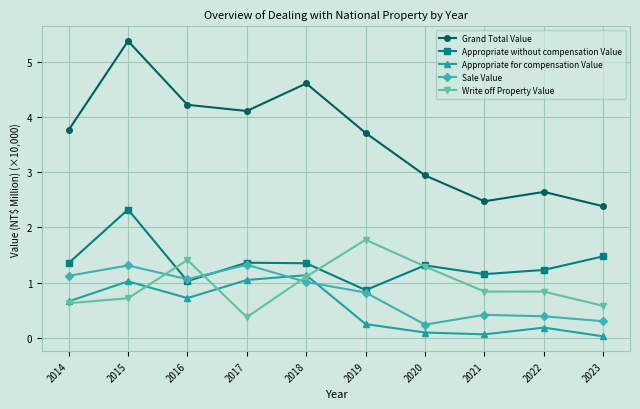

What is the sum of all Write off Property Value values?

9.6